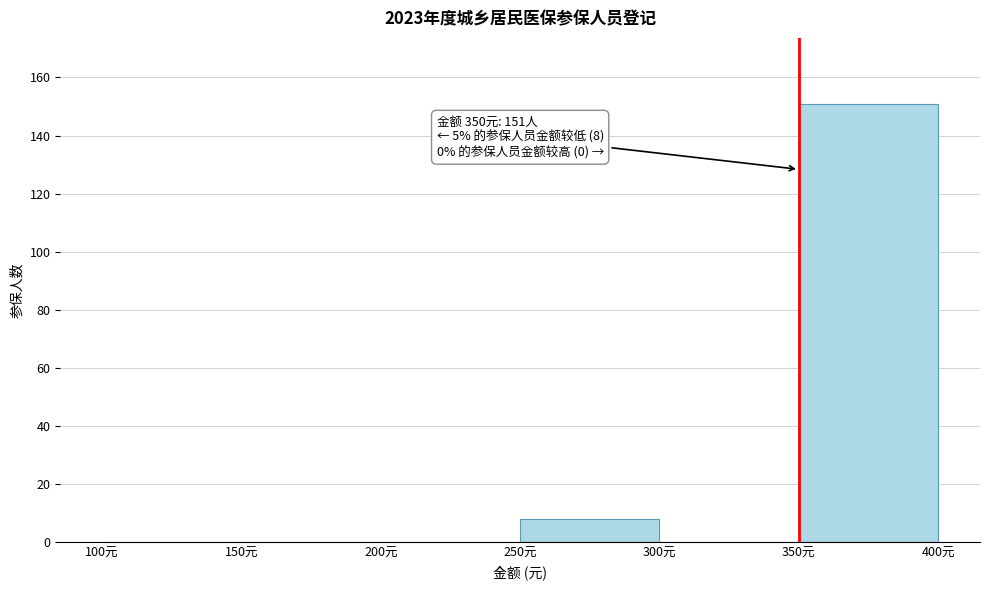

Which range on the x-axis has the tallest bar?

350 to 400